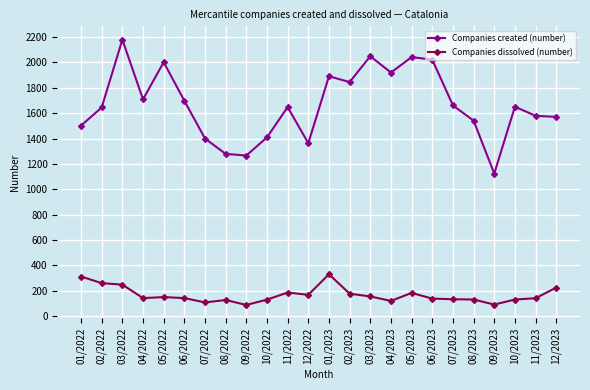

True or false: Companies created (number) and Companies dissolved (number) intersect in this chart.

False